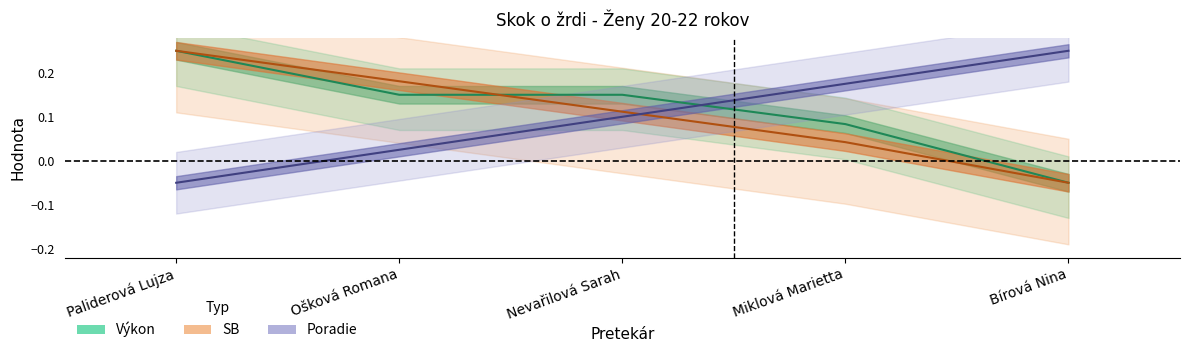

Rank the series at Nevařilová Sarah from highest to lowest value.

Výkon, SB, Poradie